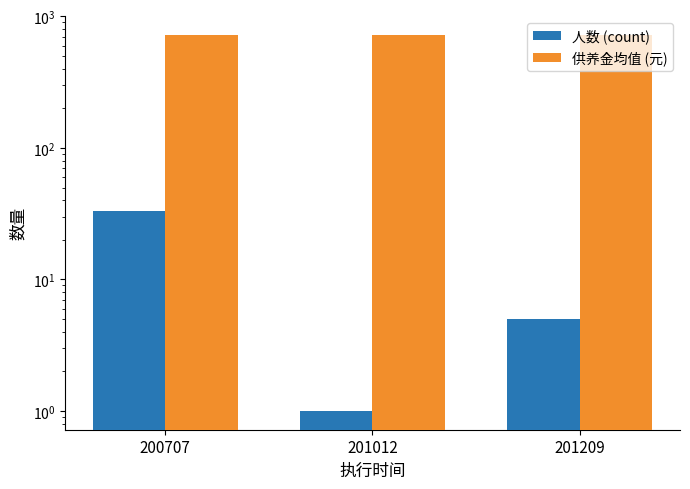

What is the value of the 人数 (count) bar at the 1st from the left?

33